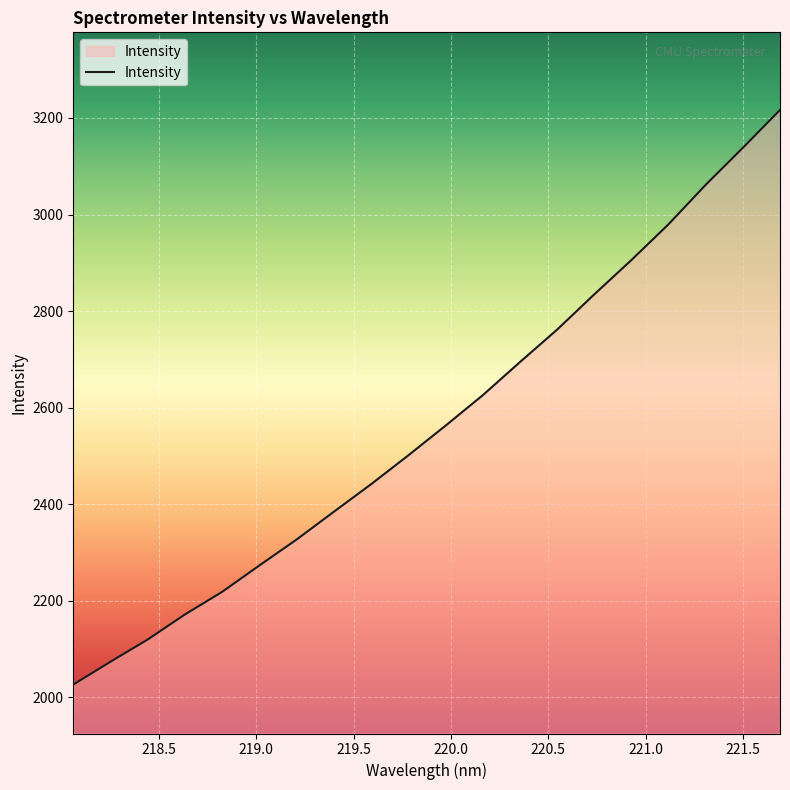

What is the difference between the maximum and minimum values?

1190.1